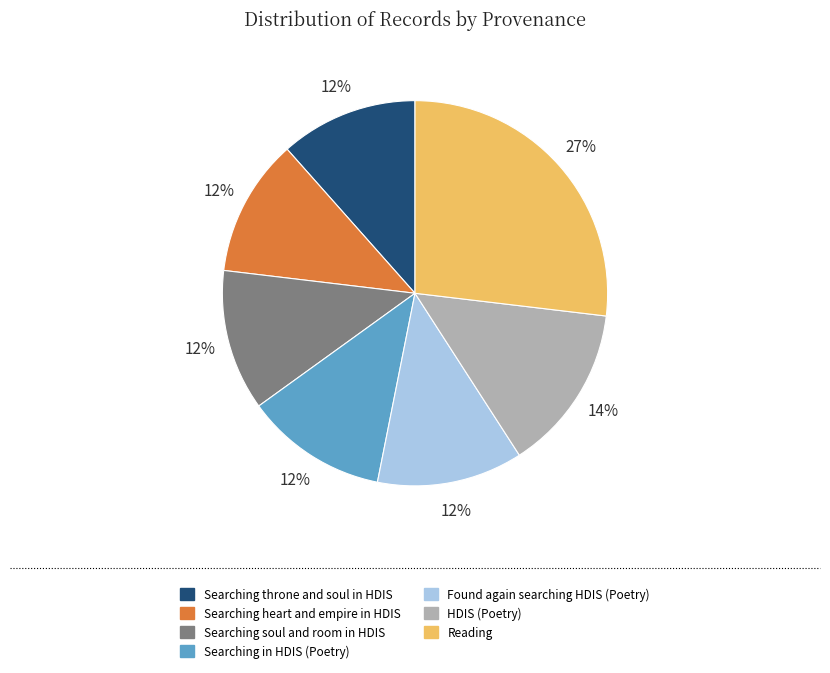

Does any single category account for the majority?

No